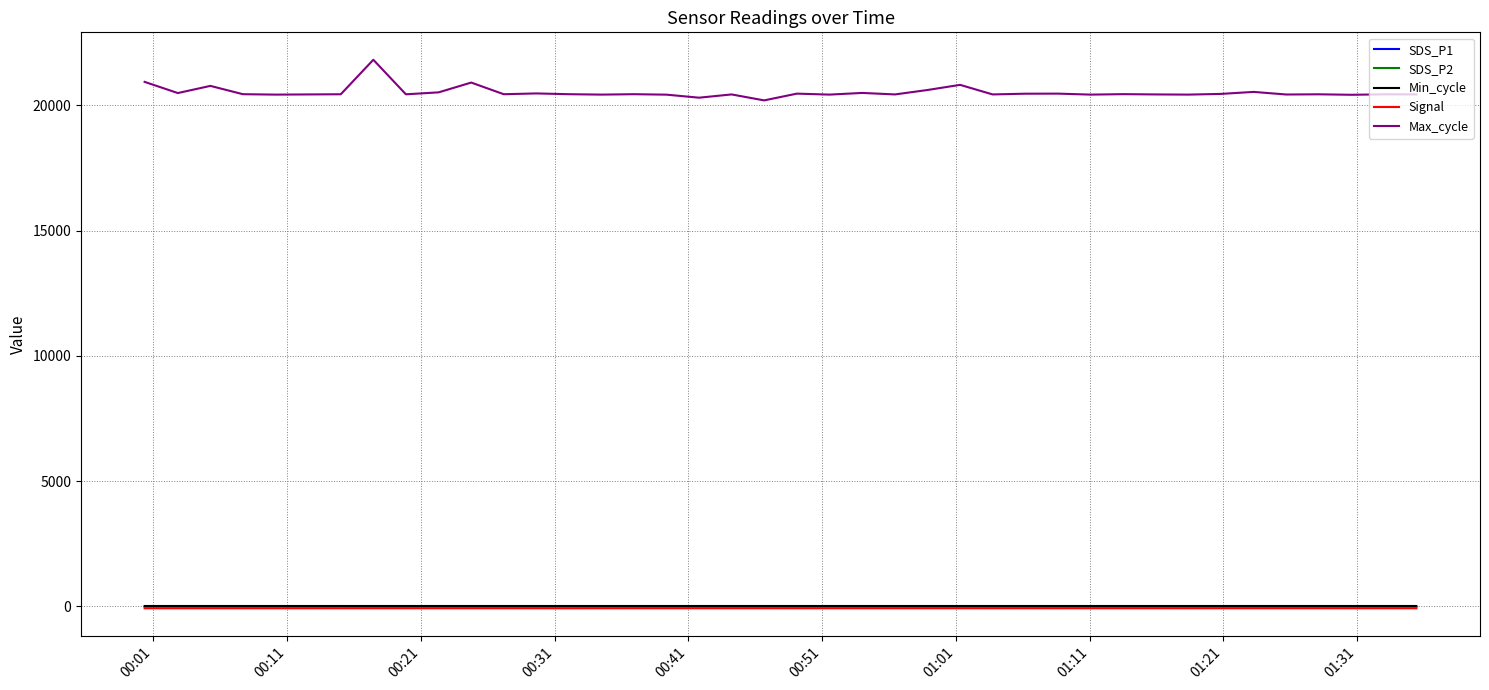

What is the average value of the Signal series?

-72.4